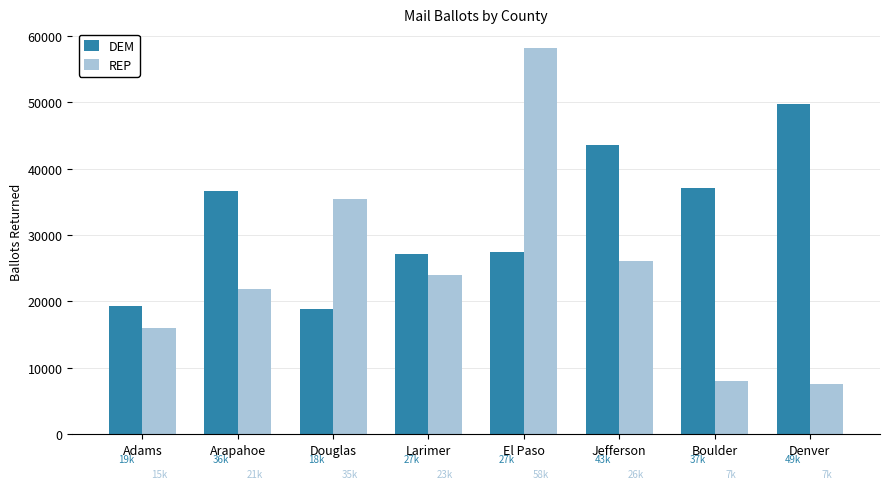

What is the approximate value of DEM at Boulder?

37033